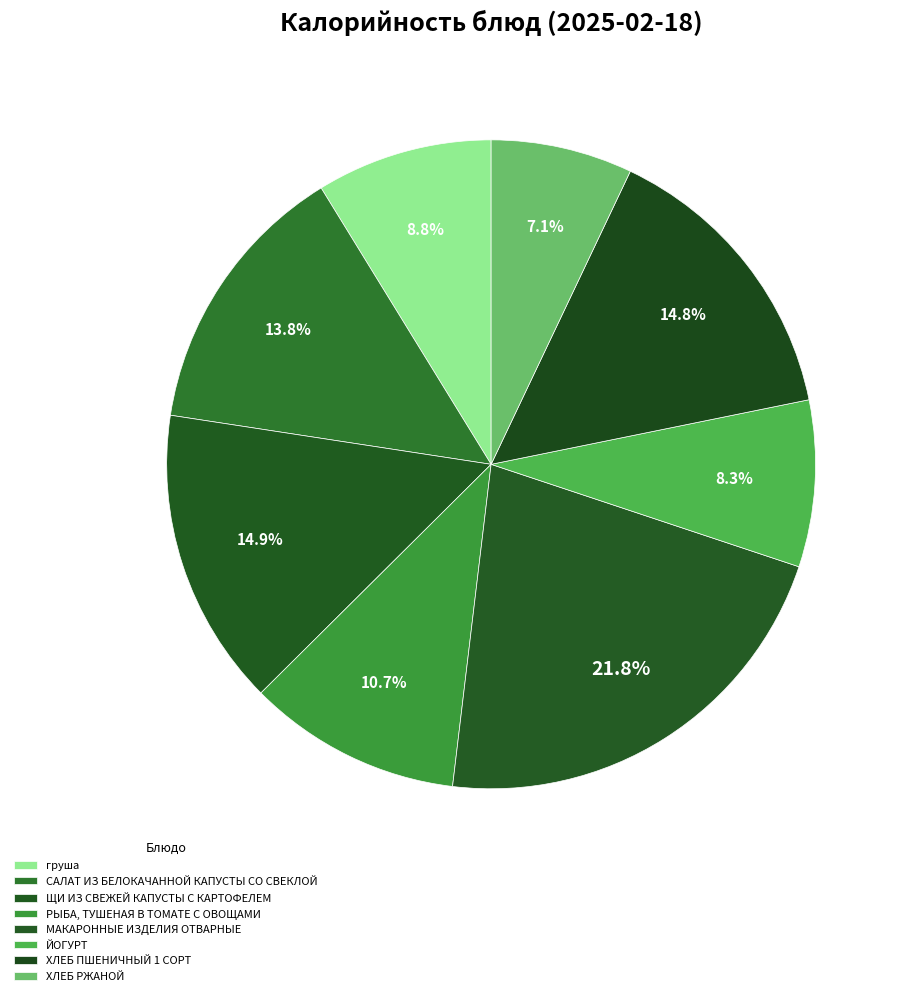

Does ХЛЕБ ПШЕНИЧНЫЙ 1 СОРТ represent more than half of the total?

No